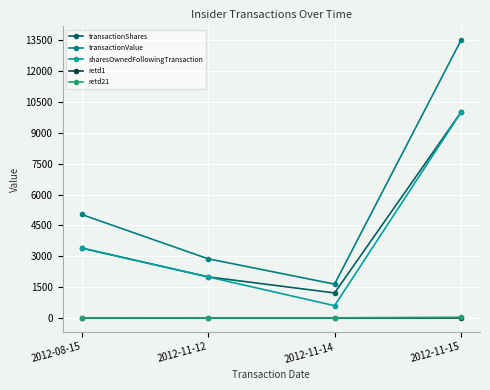

True or false: retd1 and sharesOwnedFollowingTransaction cross at least once.

False